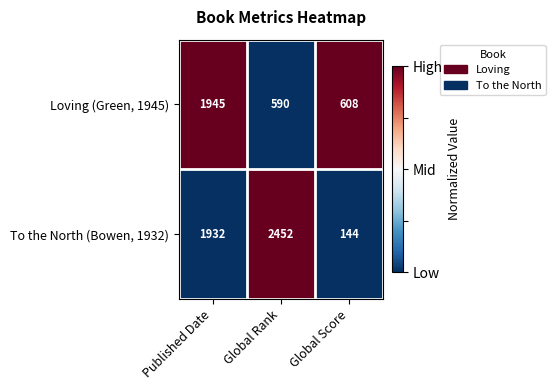

At Global Score, list the series in order from largest to smallest.

Loving (Green, 1945), To the North (Bowen, 1932)